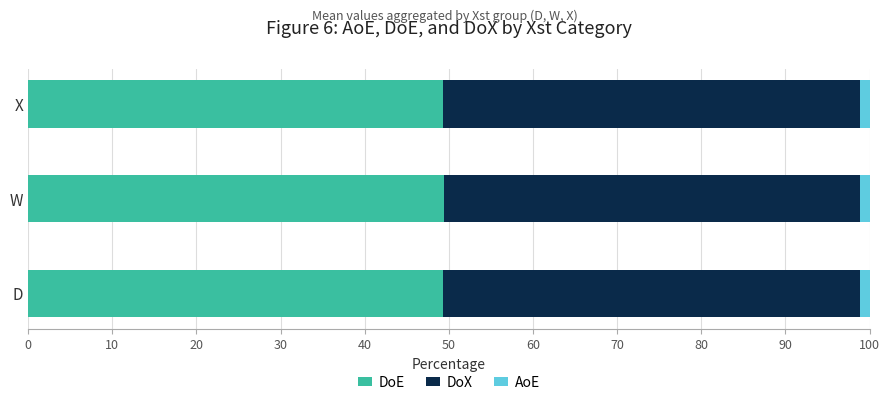

True or false: DoE has a value of 27.1 at X.

False